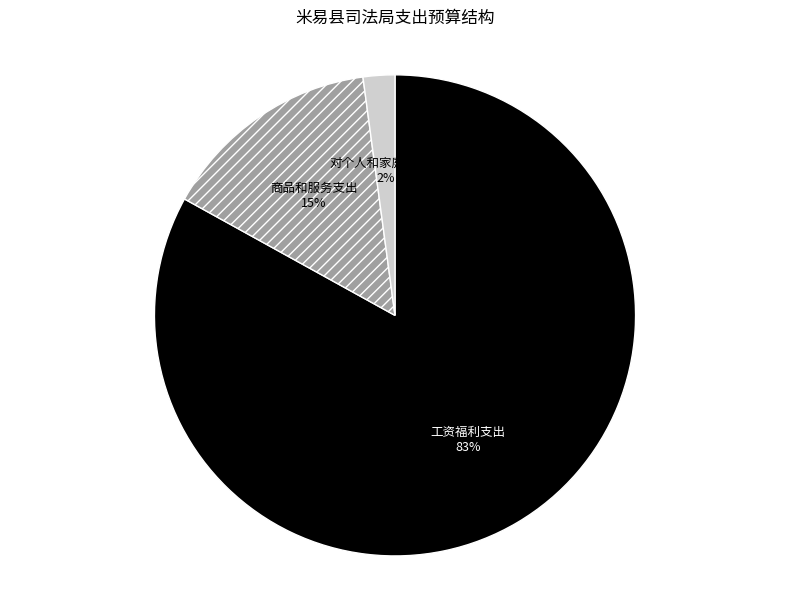

Rank the categories by value from lowest to highest.

对个人和家庭的补助, 商品和服务支出, 工资福利支出